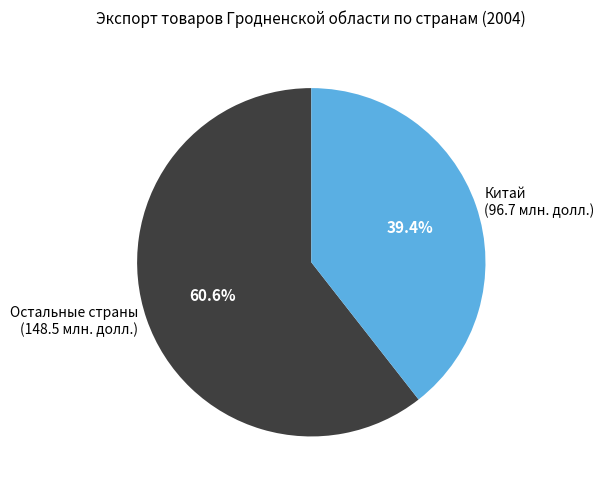

Combined, what portion of the pie is Остальные страны and Китай?

100.0%